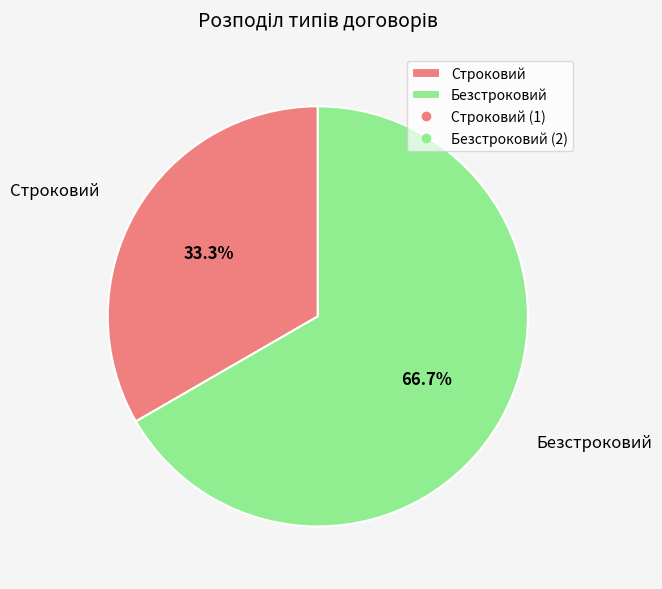

How many segments does this pie chart have?

2